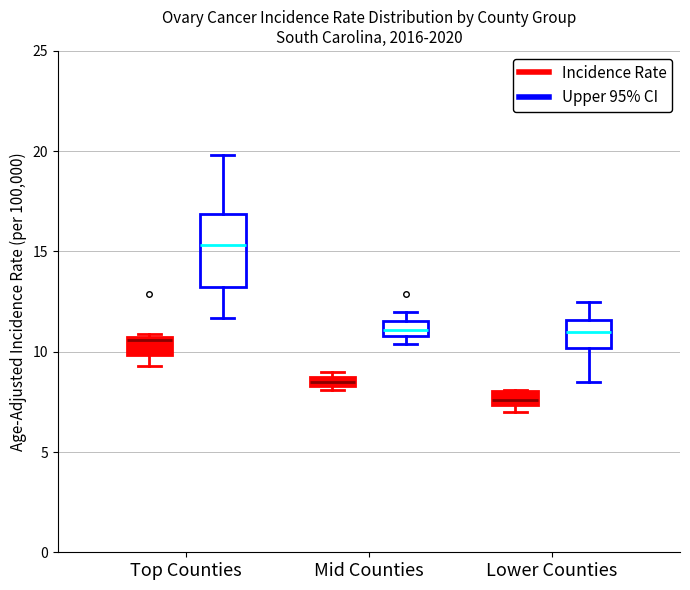

Which box has the lowest median line?

Lower Counties (Incidence Rate)